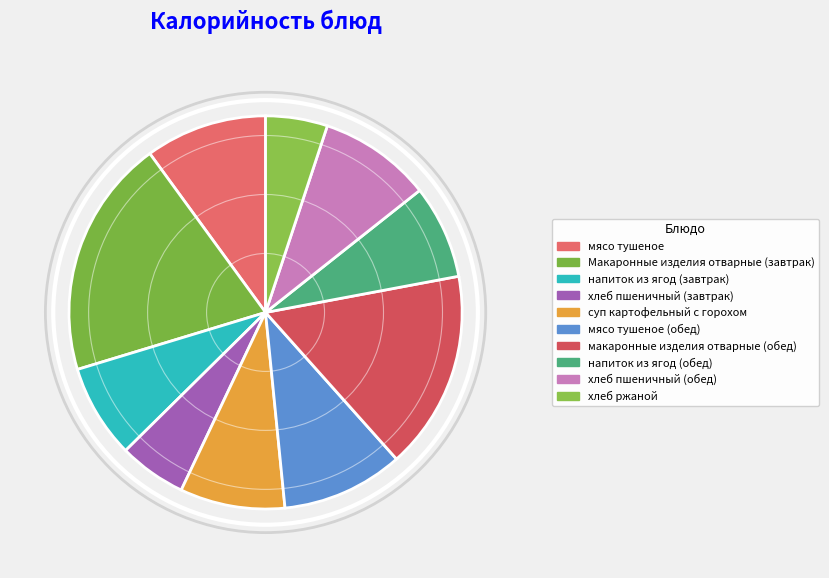

Which category has the biggest portion of the pie?

Макаронные изделия отварные (завтрак)